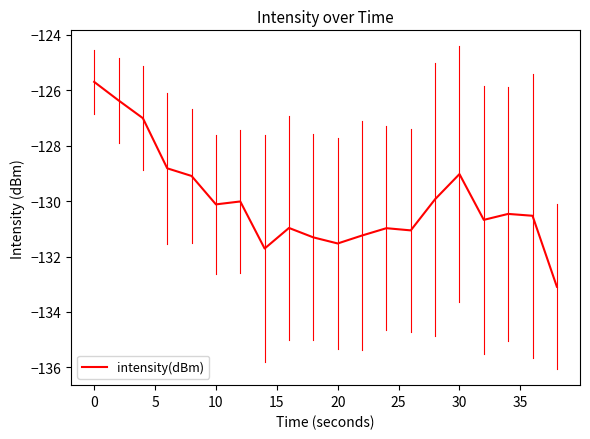

What is the smallest value displayed?

-133.1